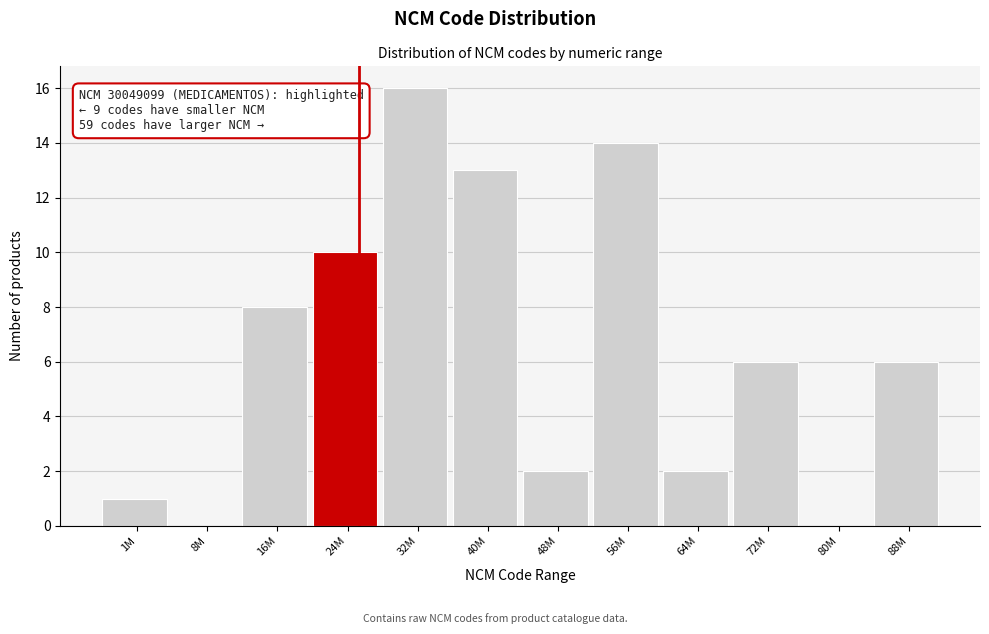

Reading left to right, what are all the values shown in this chart?

1M=1	8M=0	16M=8	24M=10	32M=16	40M=13	48M=2	56M=14	64M=2	72M=6	80M=0	88M=6